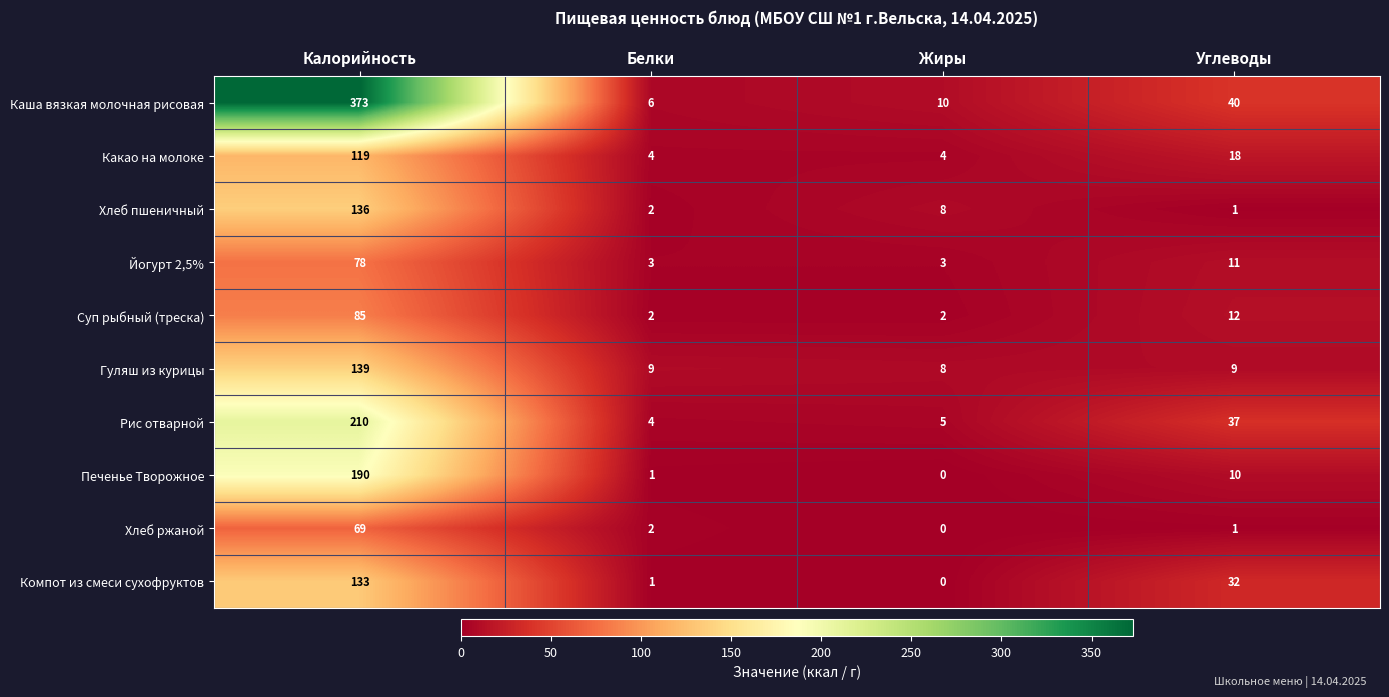

What is the sum of all Печенье Творожное values?

201